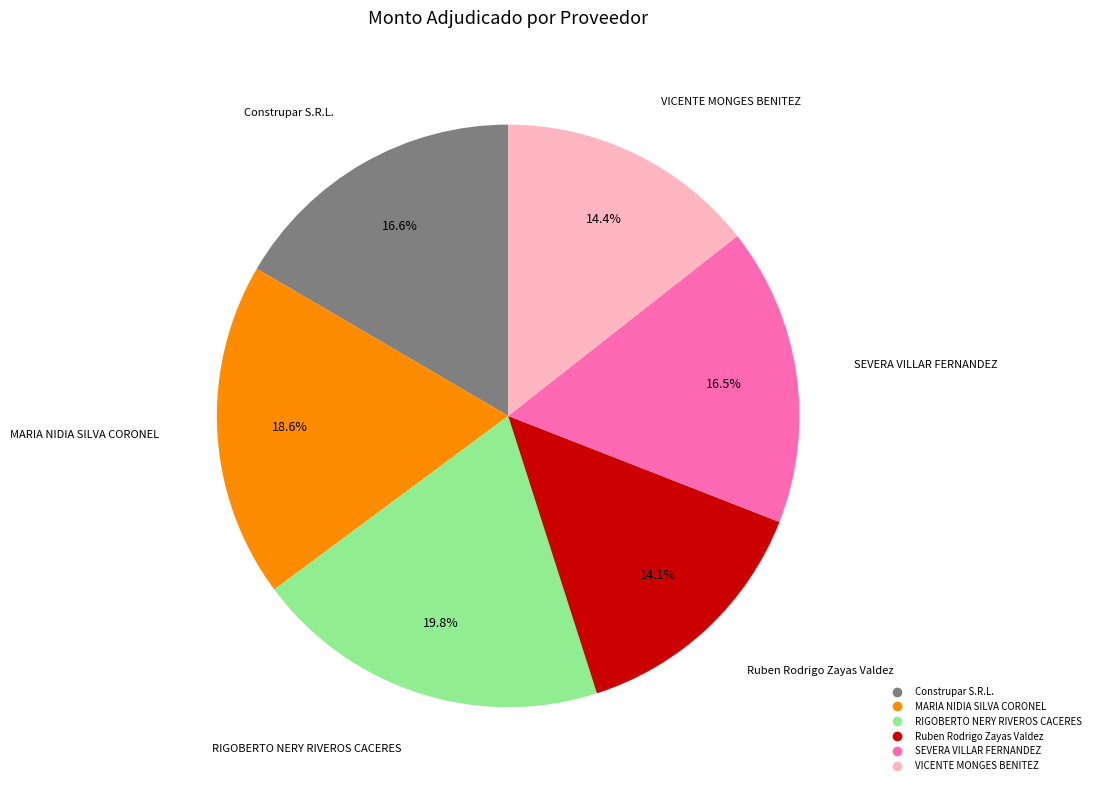

Is it true that RIGOBERTO NERY RIVEROS CACERES is 20% of the pie?

True